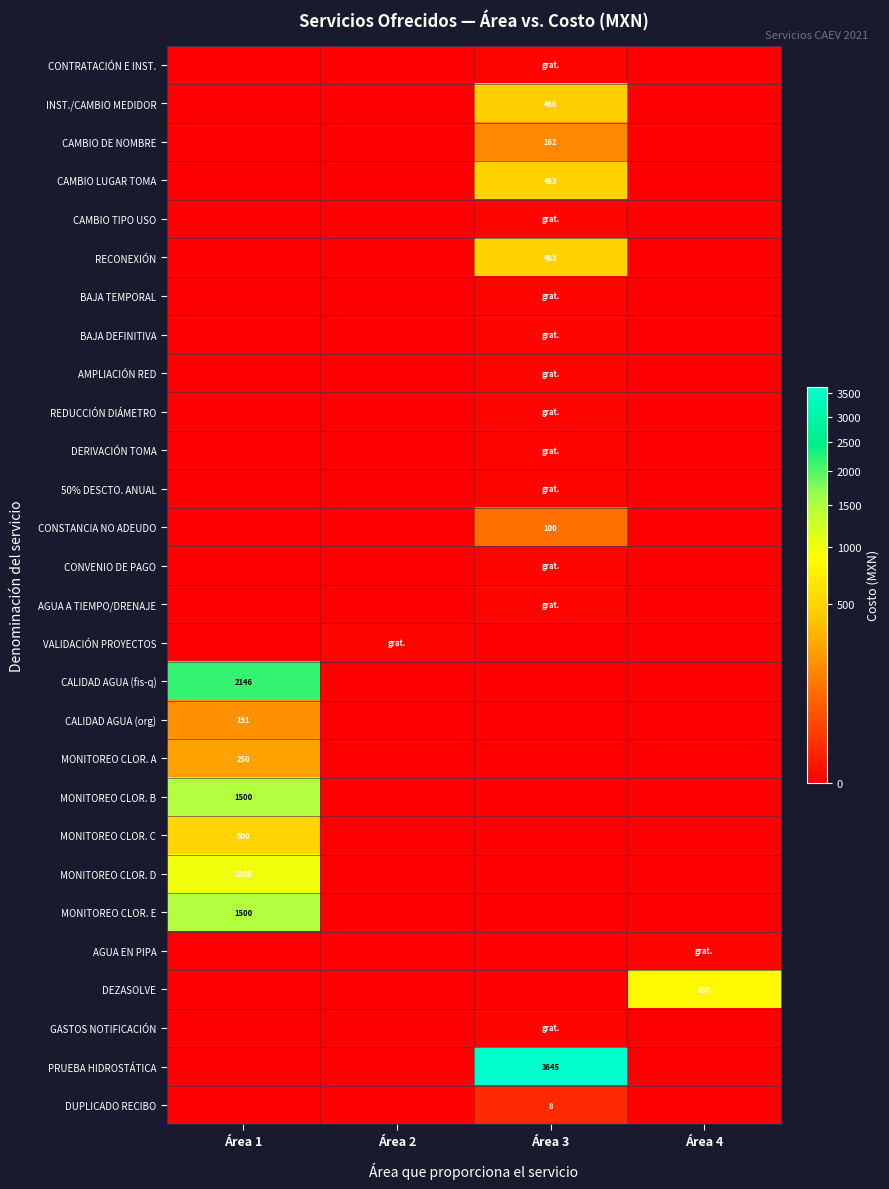

The MONITOREO CLOR. B series shows 357.1 at Área 1. True or false?

False